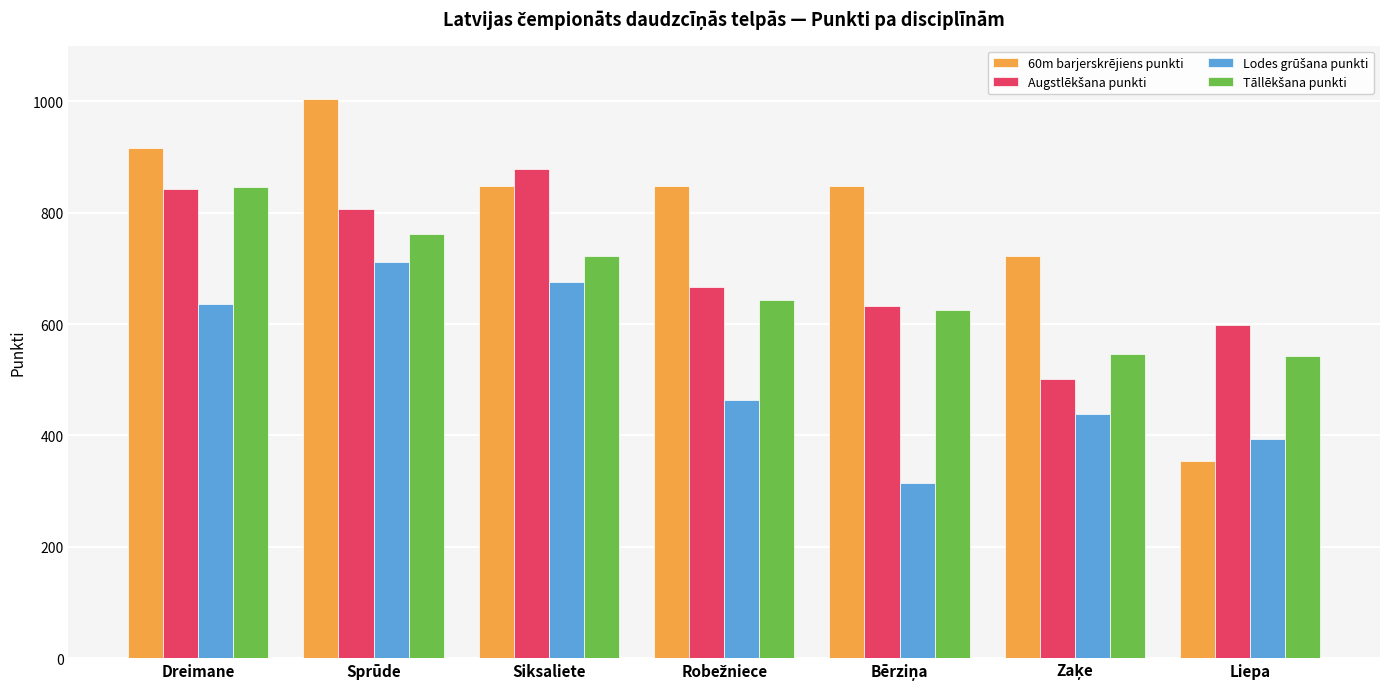

How many groups of bars are there?

7